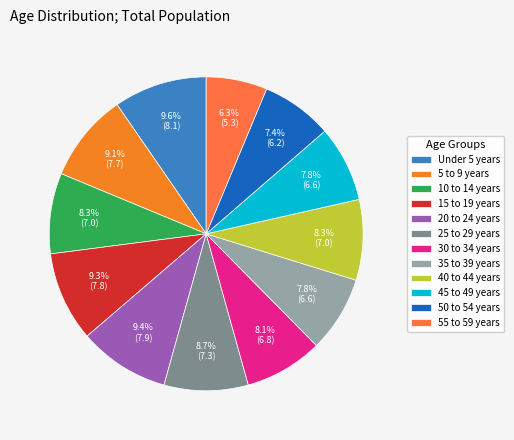

To the nearest percent, what is the combined percentage of 5 to 9 years and 50 to 54 years?

16%